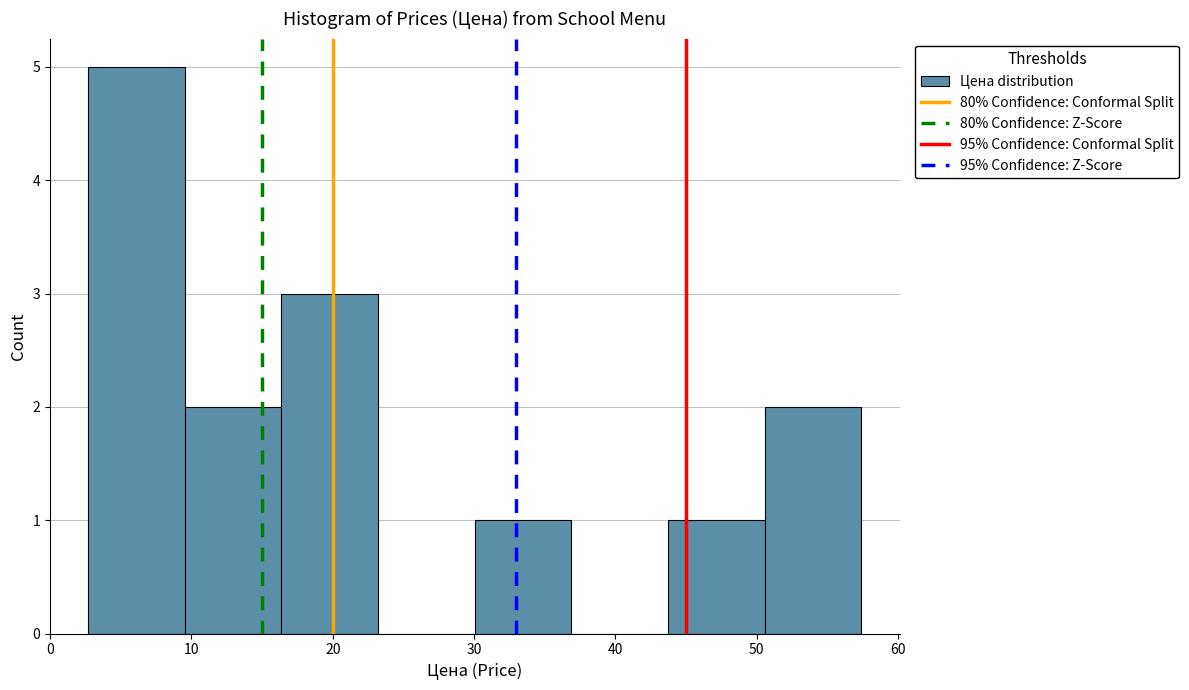

Over which range of the x-axis is the bar tallest?

3 to 10